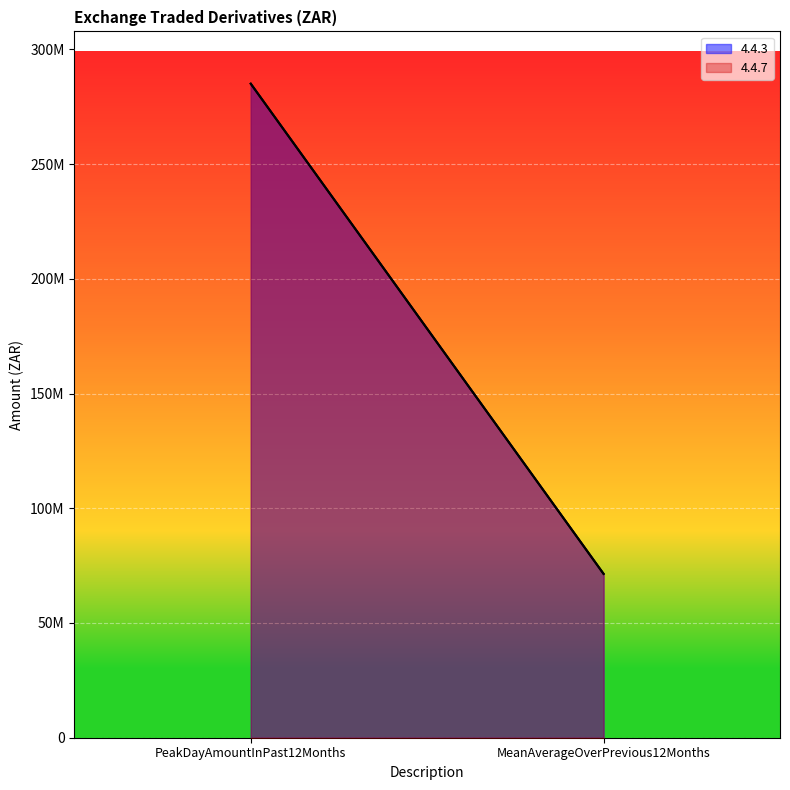

What position from the left is PeakDayAmountInPast12Months?

1